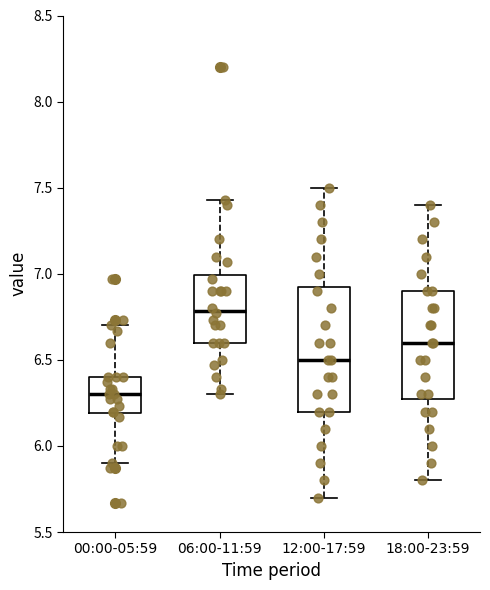

Reading left to right, transcribe this box plot: for each box, give where its median line is, the range the box spans, and where its two whiskers end, as read against the y-axis. The values are not printed on the chart, so give them approximately, as read against the axis.

00:00-05:59: median 6.30, box 6.20 to 6.40, whiskers 5.90 to 6.70
06:00-11:59: median 6.80, box 6.60 to 7.00, whiskers 6.30 to 7.45
12:00-17:59: median 6.50, box 6.20 to 6.95, whiskers 5.70 to 7.50
18:00-23:59: median 6.60, box 6.30 to 6.90, whiskers 5.80 to 7.40